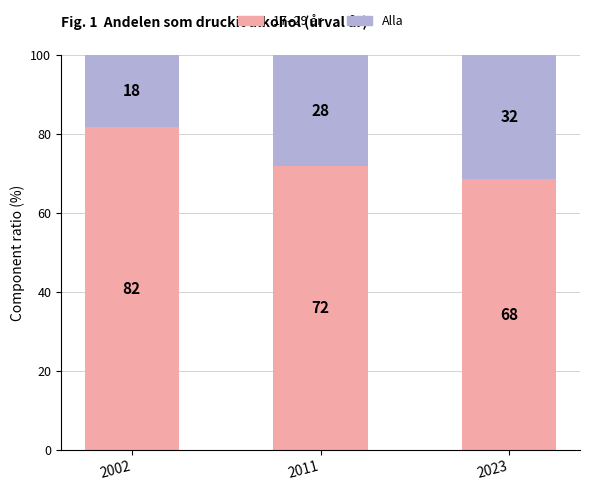

Which series has the largest total across all categories?

17–29 år